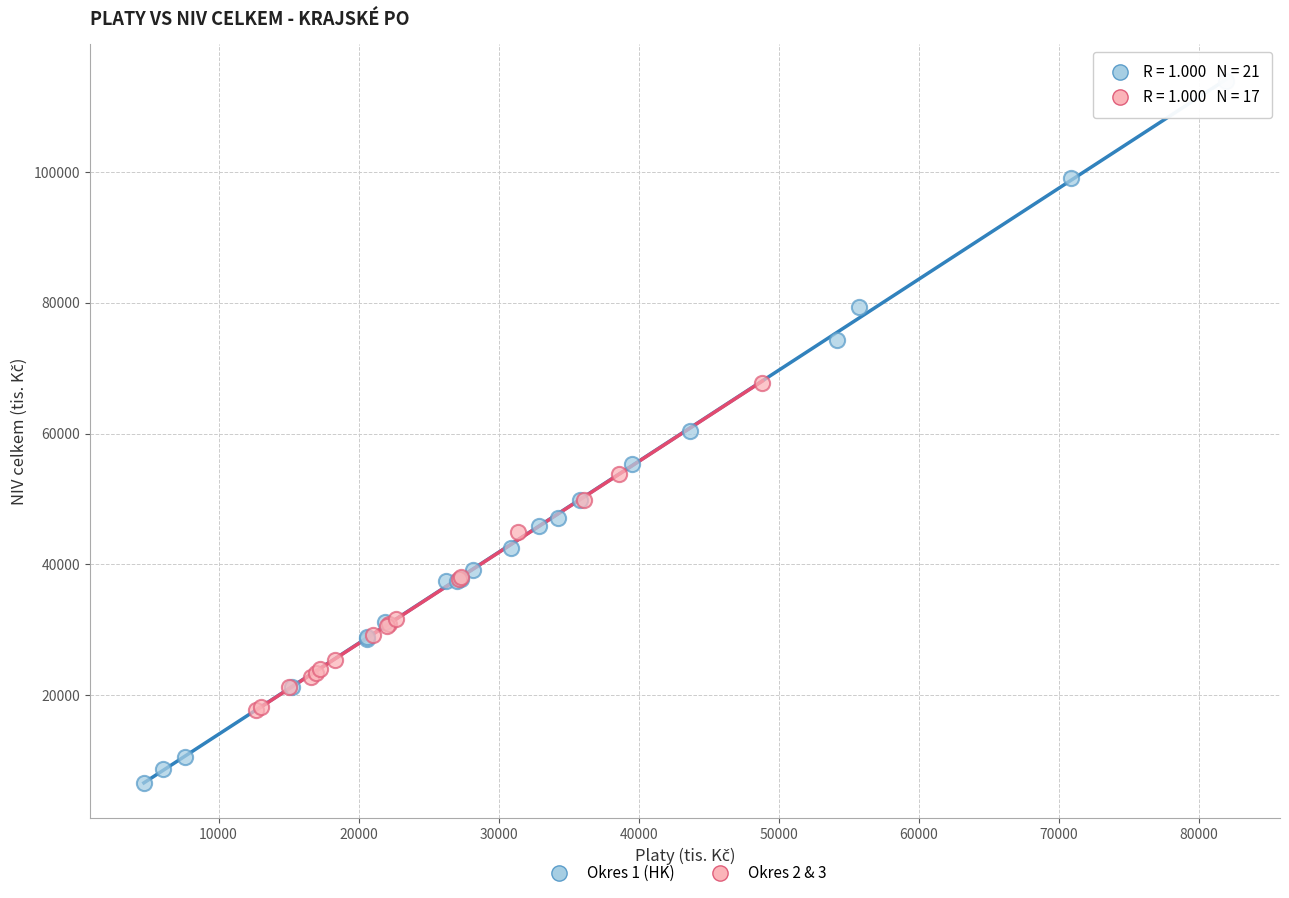

Which series contains the highest Y value?

Okres 1 (HK)